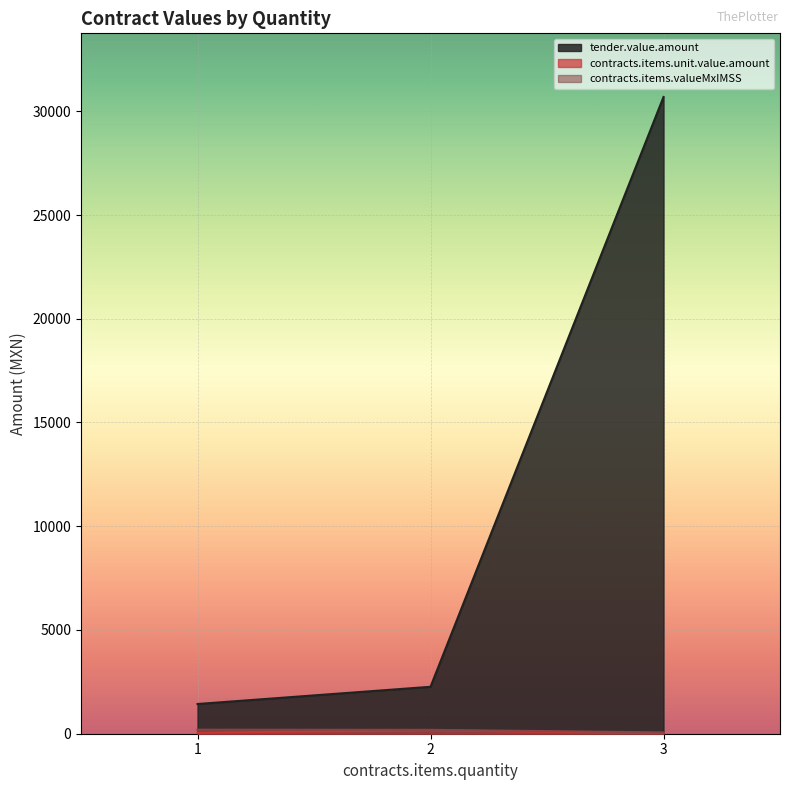

At how many categories does at least one series exceed 10107?

1